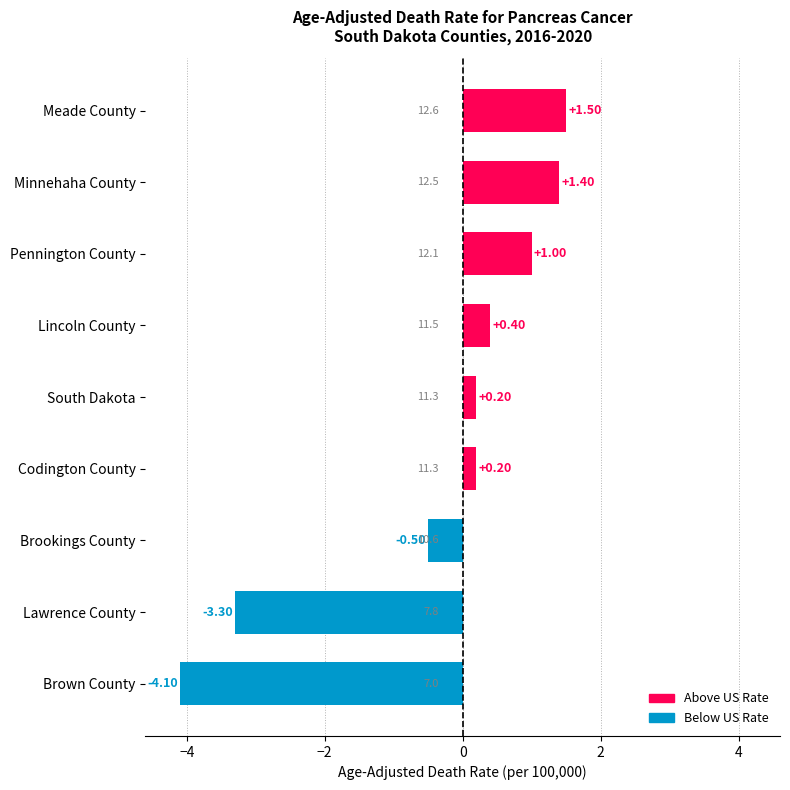

How many negative values are there?

3